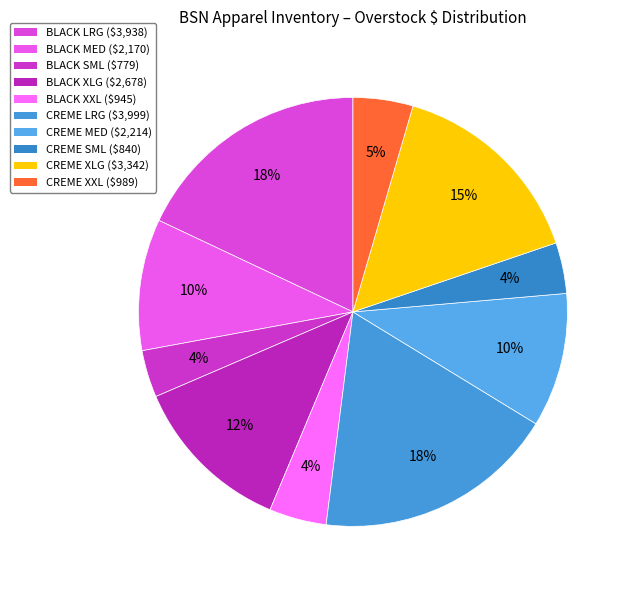

How many segments does this pie chart have?

10